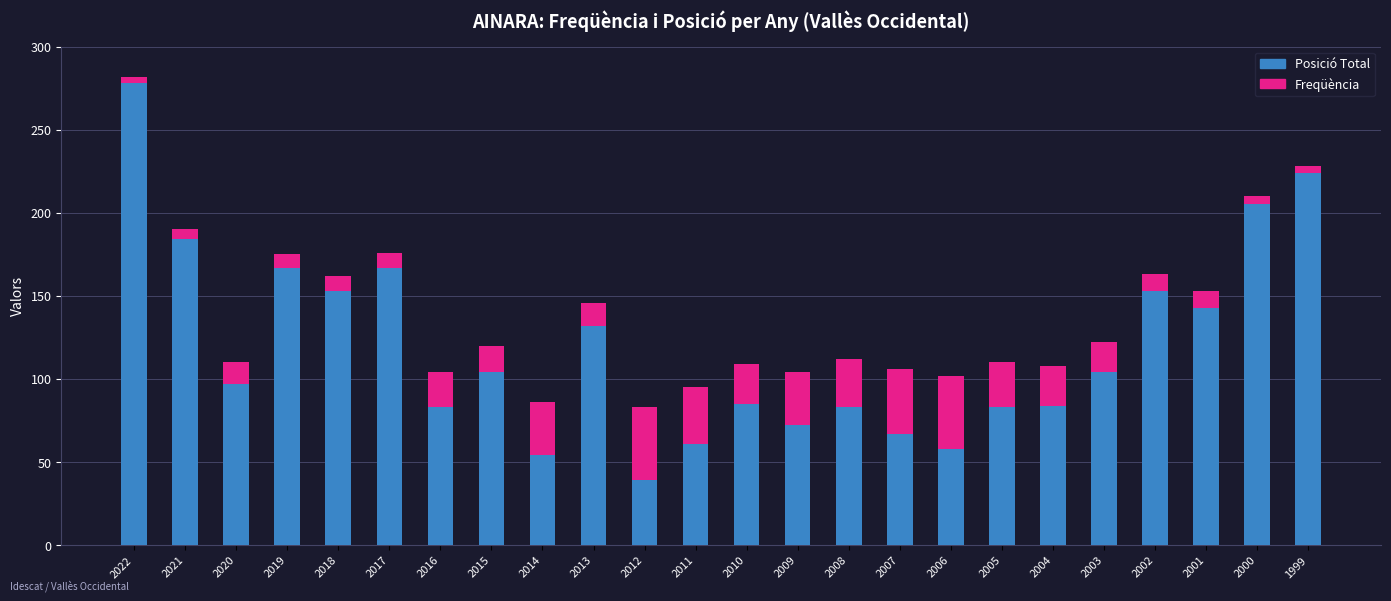

What is the sum of the Posició Total values at 2004 and 2008?

167